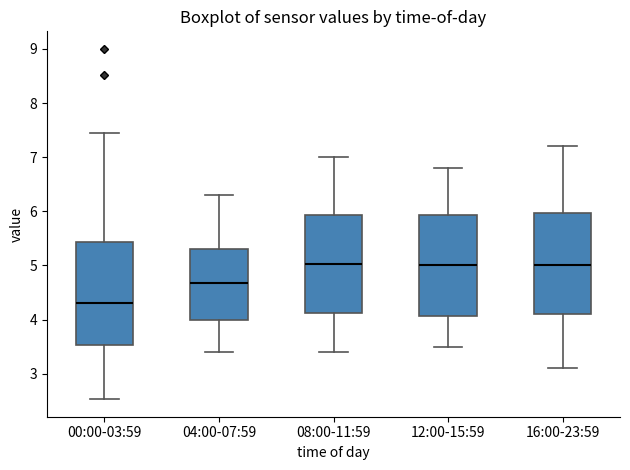

Which box's median line is the lowest?

00:00-03:59